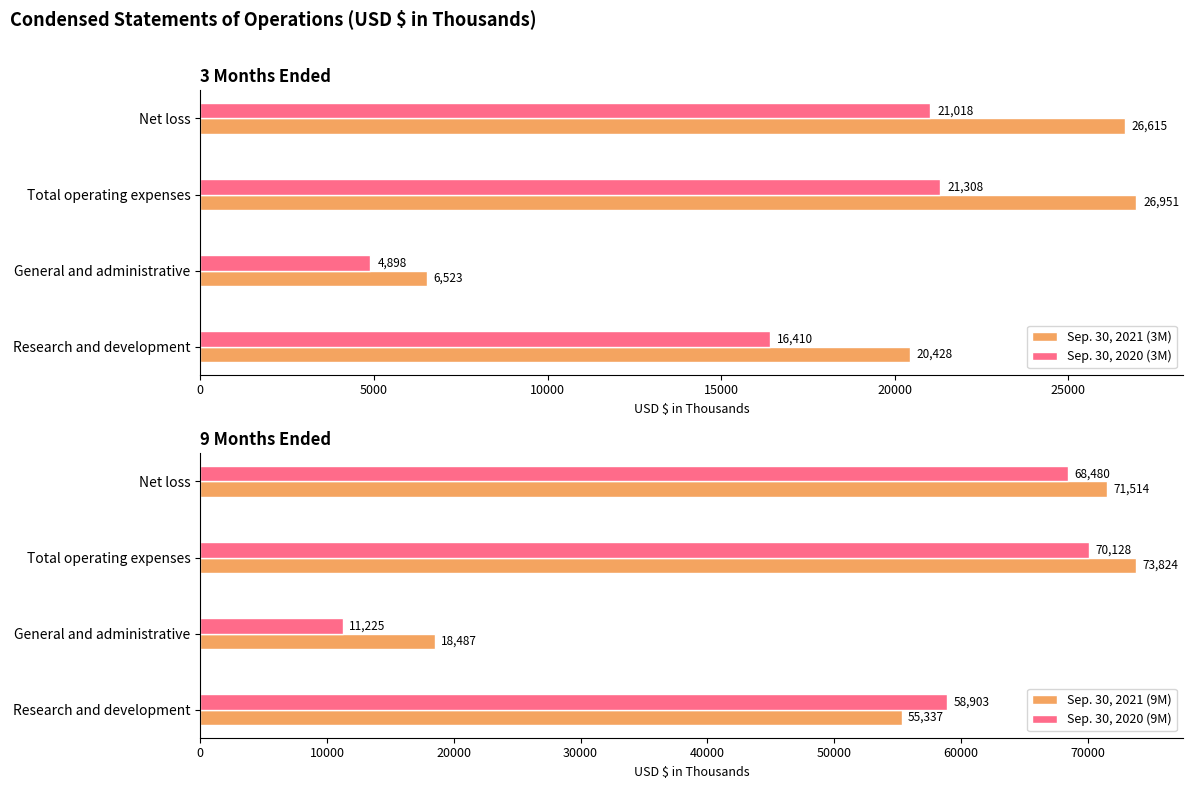

The Sep. 30, 2020 (3M) series shows 30624 at Total operating expenses. True or false?

False